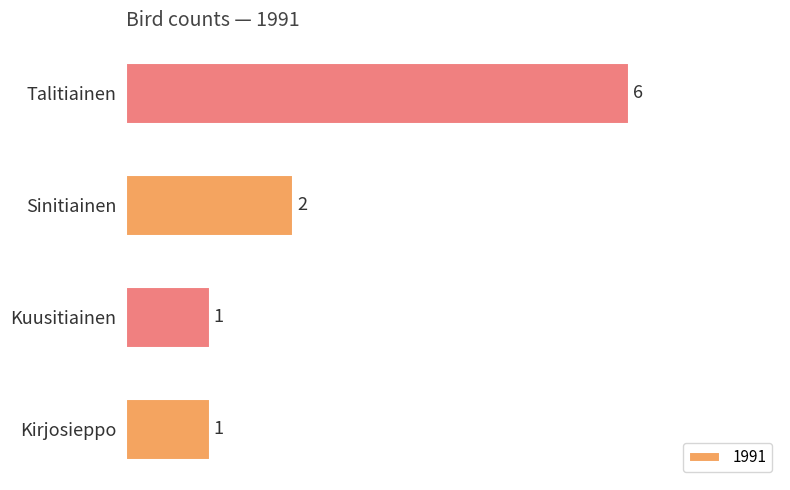

What is the difference between the maximum and minimum values?

5